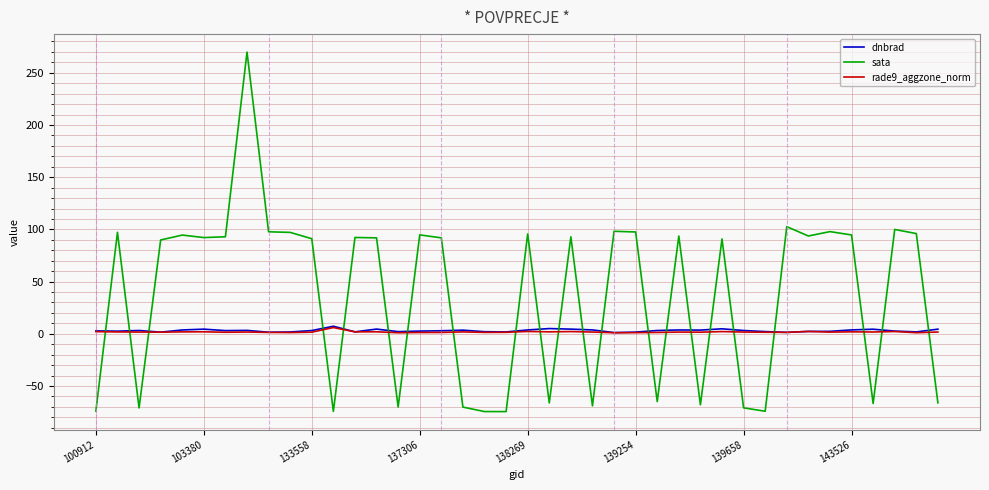

Which series has the largest range (max minus min)?

sata